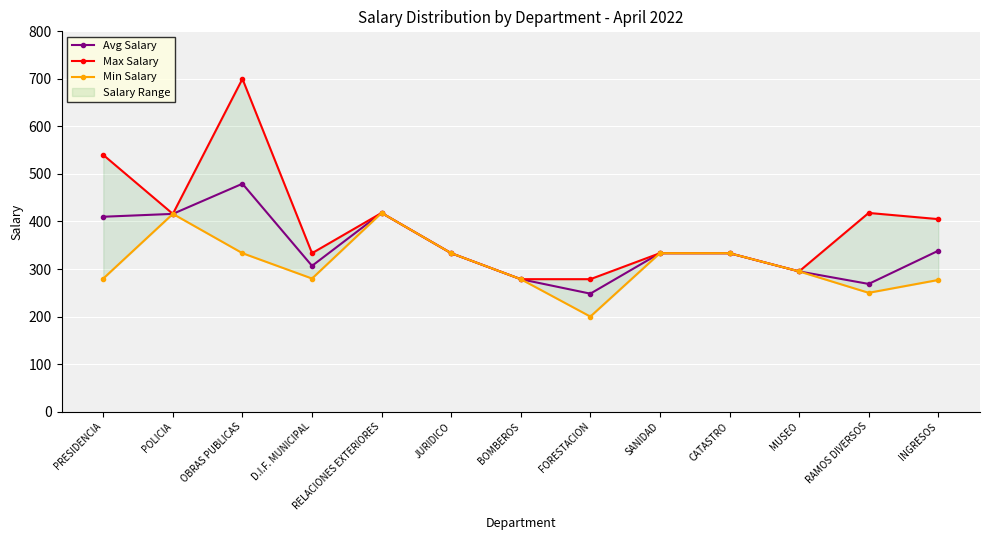

How many data points in Avg Salary are above 333?

8